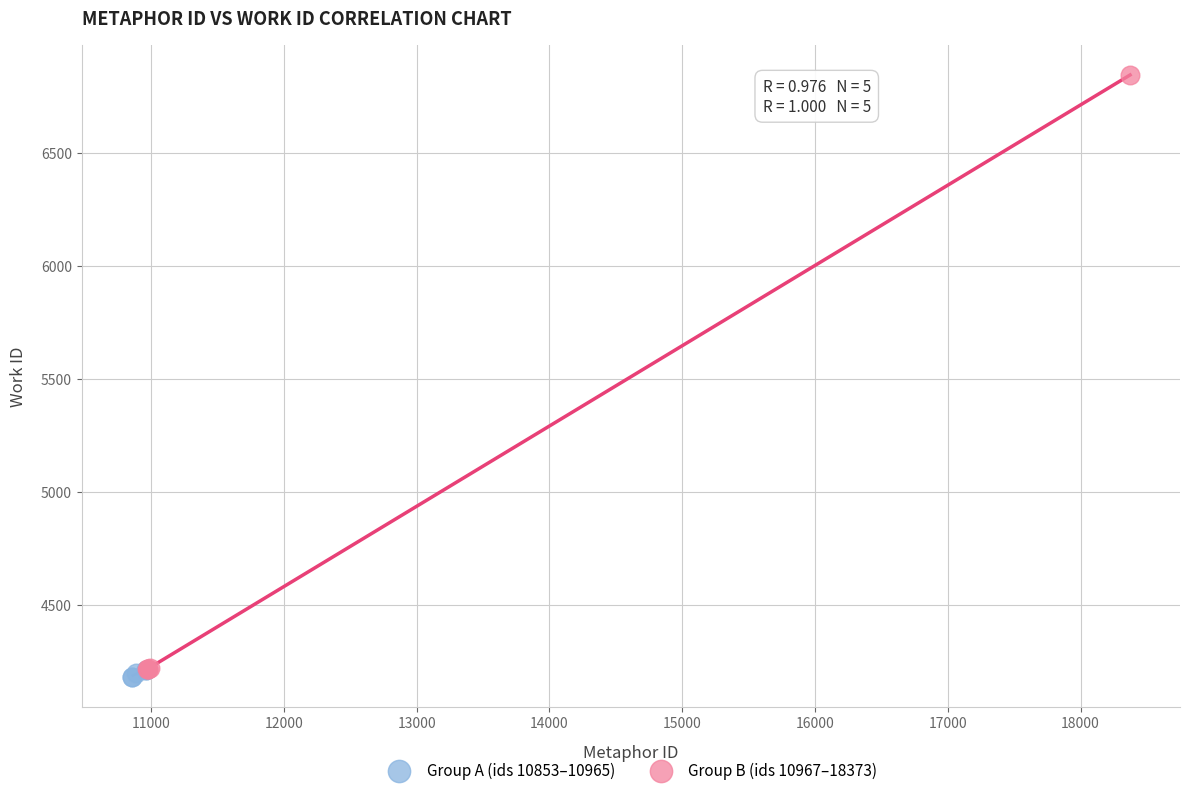

Which series contains the highest Y value?

Group B (ids 10967–18373)